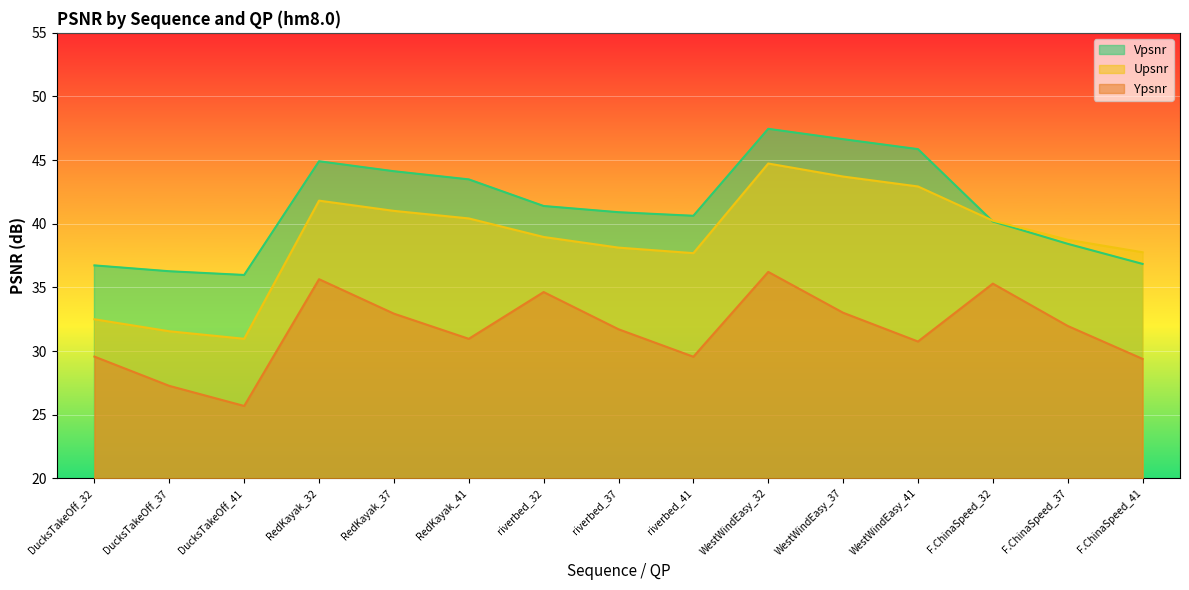

Is it true that Ypsnr equals 35.3 at F.ChinaSpeed_32?

True